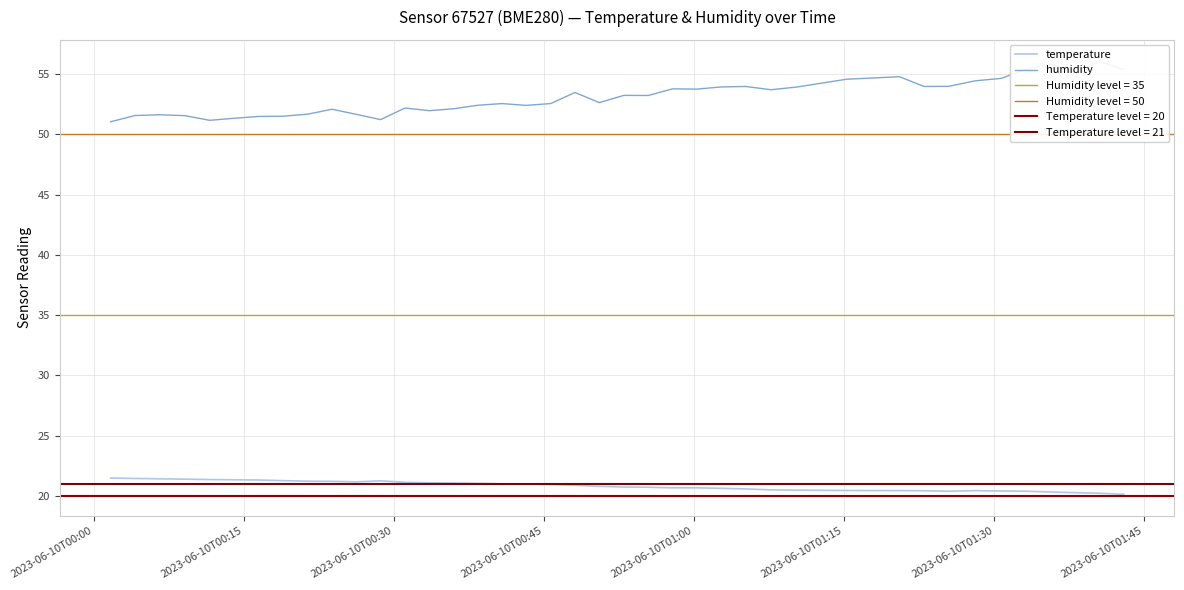

What is the sum of all humidity values?

2123.8